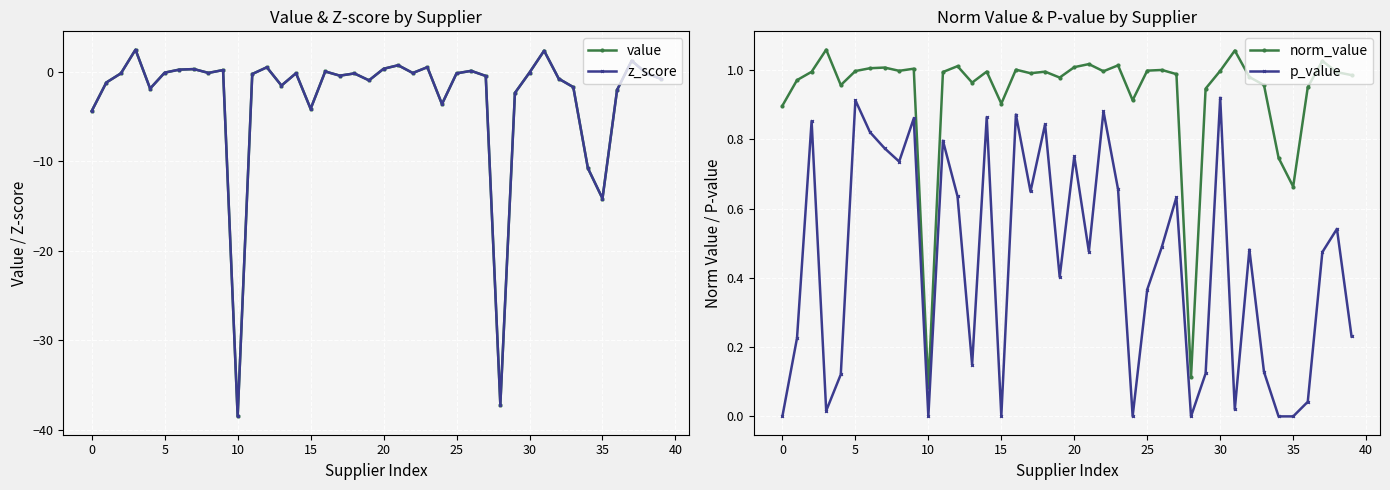

True or false: p_value and norm_value intersect in this chart.

False